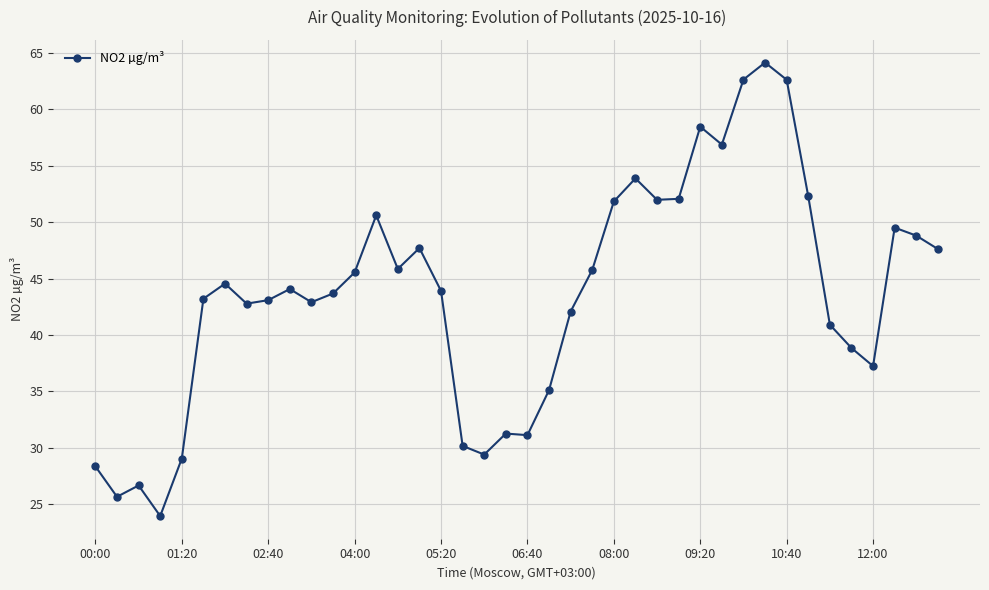

What is the maximum value shown in the chart?

64.1